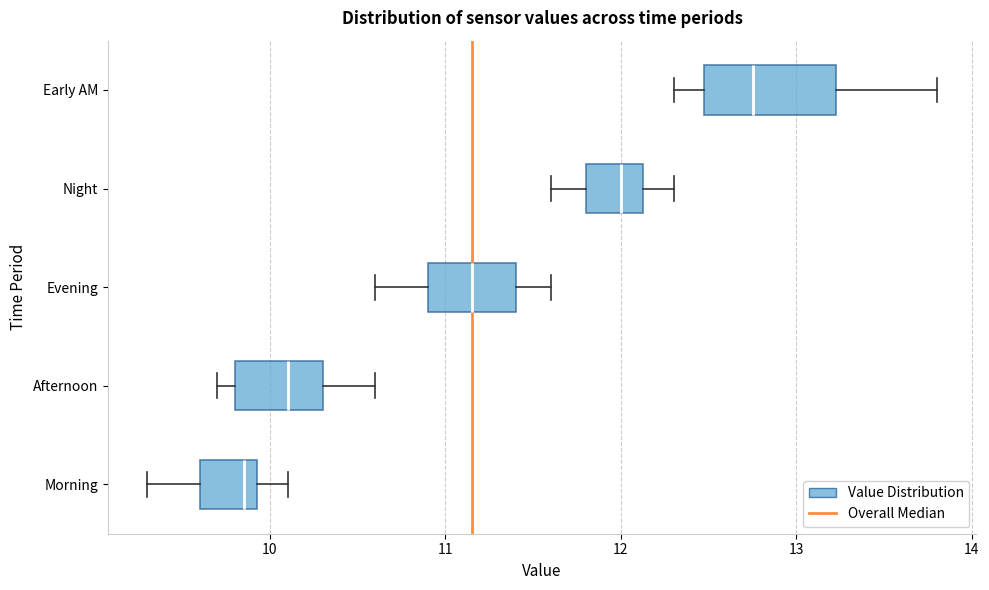

Where does the left whisker of the box for Evening end on the x-axis? The values are not printed on the chart, so give them approximately, as read against the axis.

10.6